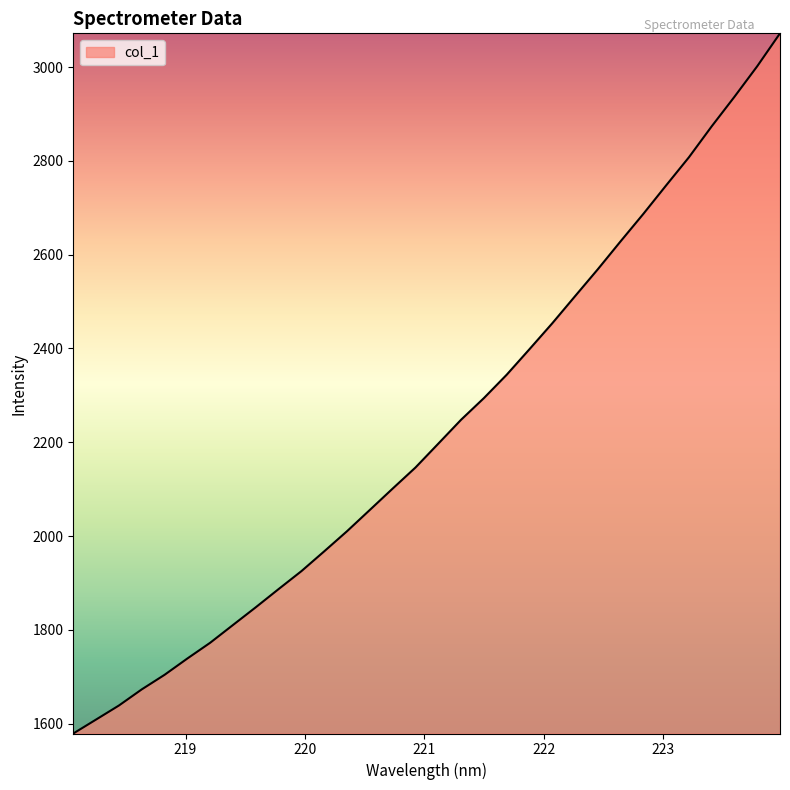

What is the difference between the maximum and minimum values?

1493.0